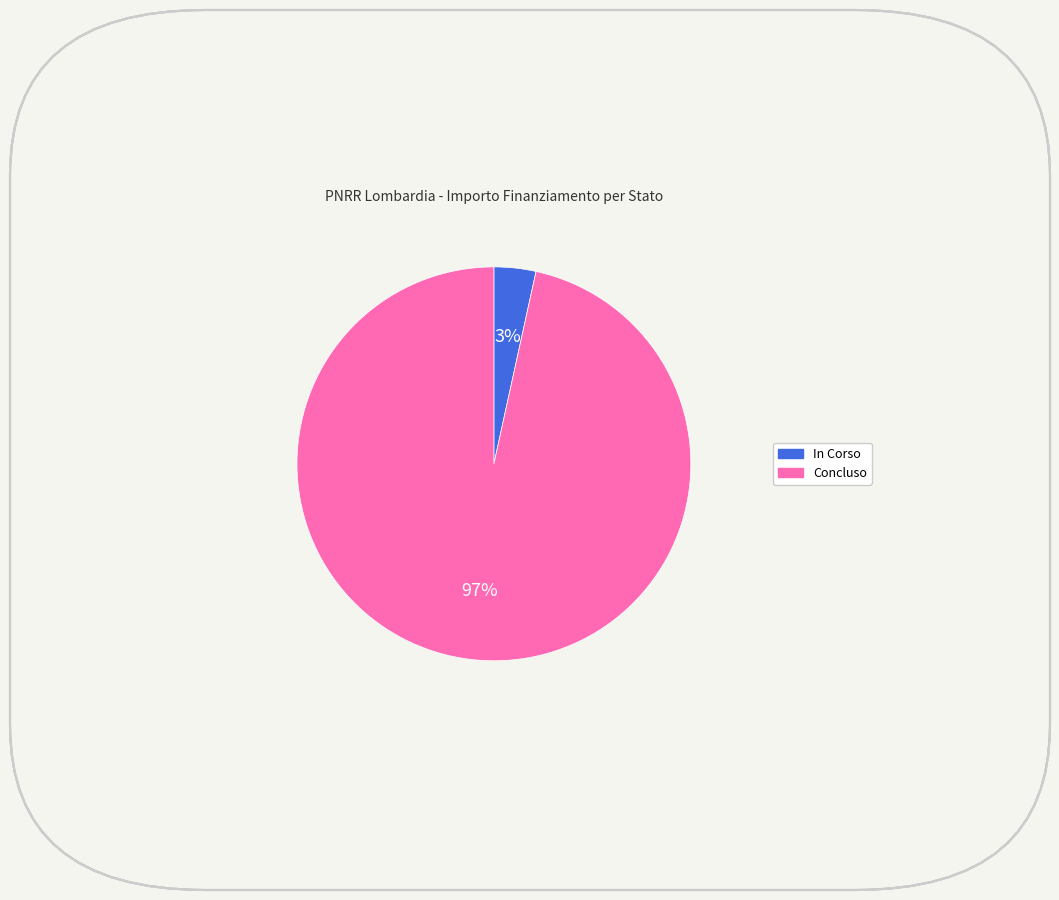

Which has a higher value, Concluso or In Corso?

Concluso